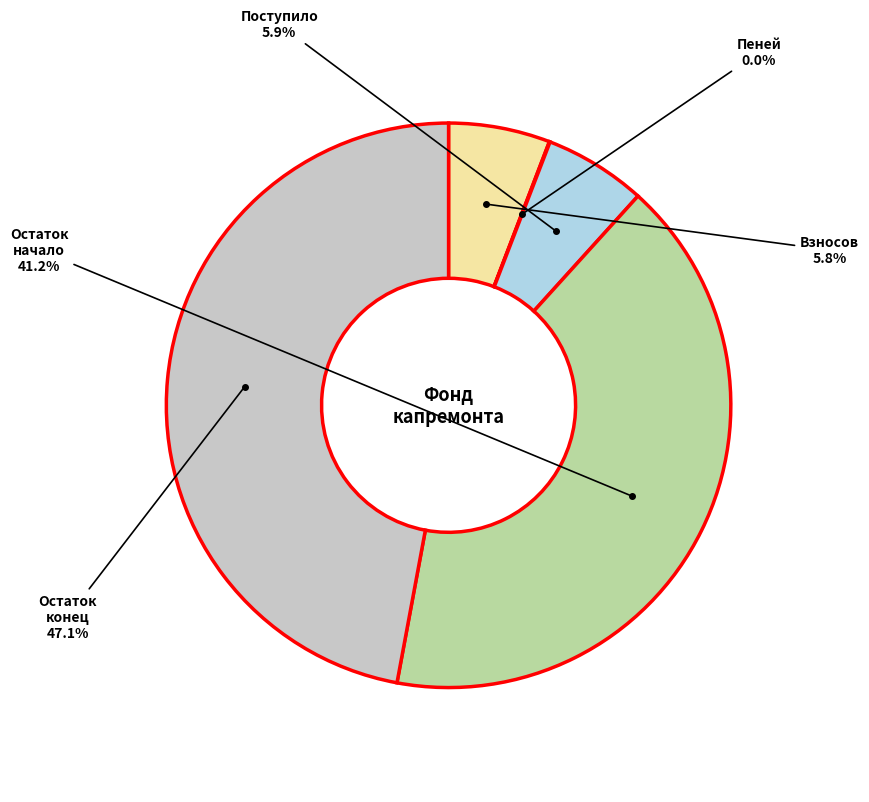

Is there a majority slice in this chart?

No